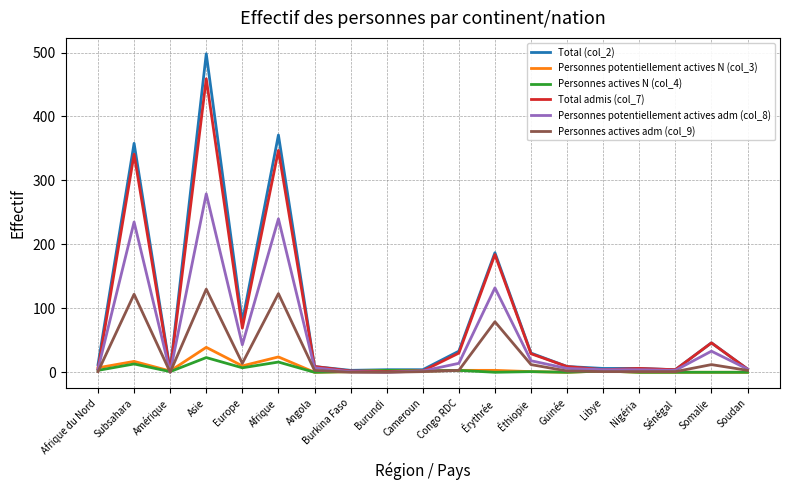

Which series has the largest total across all categories?

Total (col_2)